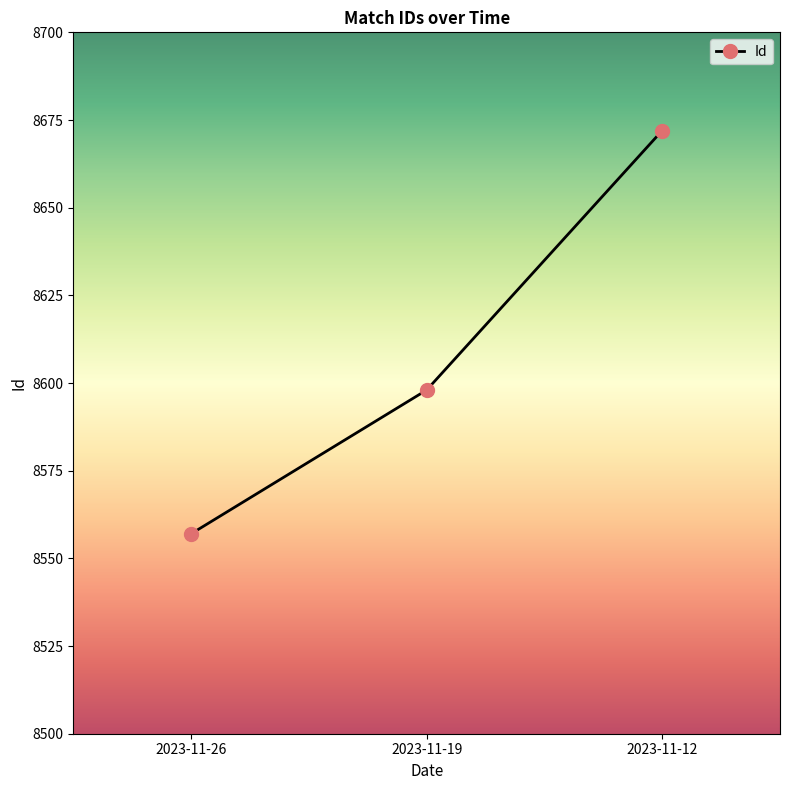

Rank the categories by value from highest to lowest.

2023-11-12, 2023-11-19, 2023-11-26